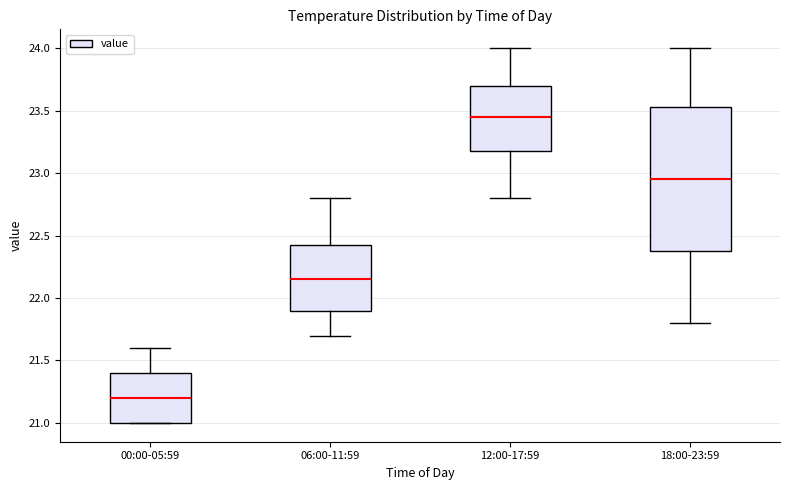

Which box's median line is the lowest?

00:00-05:59